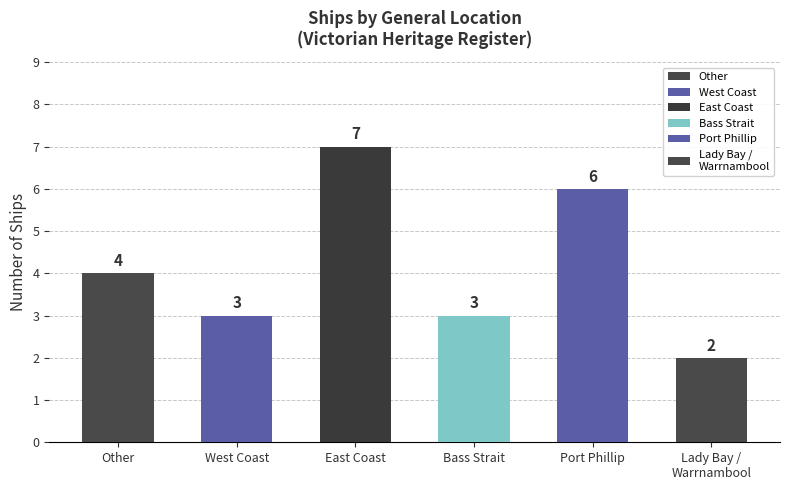

Which label corresponds to the largest value in the chart?

East Coast